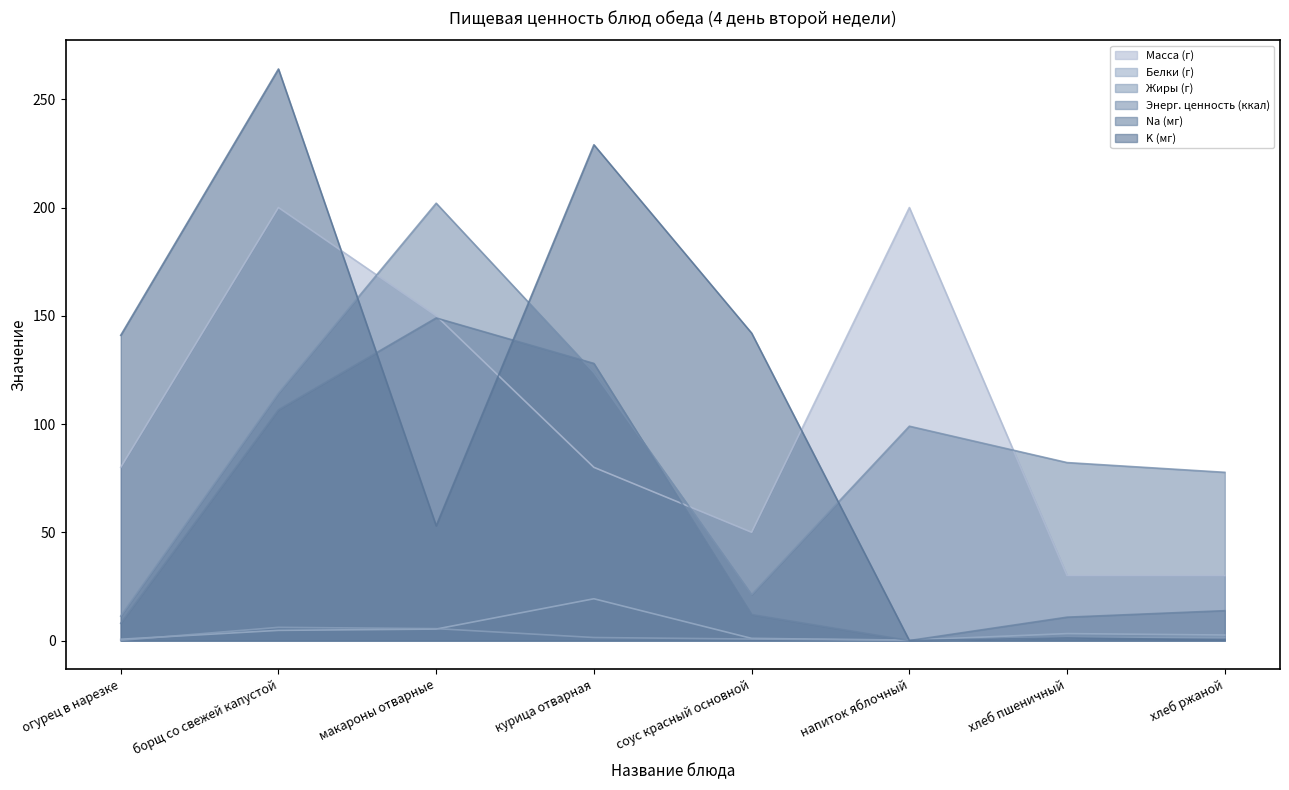

At which category is the sum across all series the highest?

борщ со свежей капустой